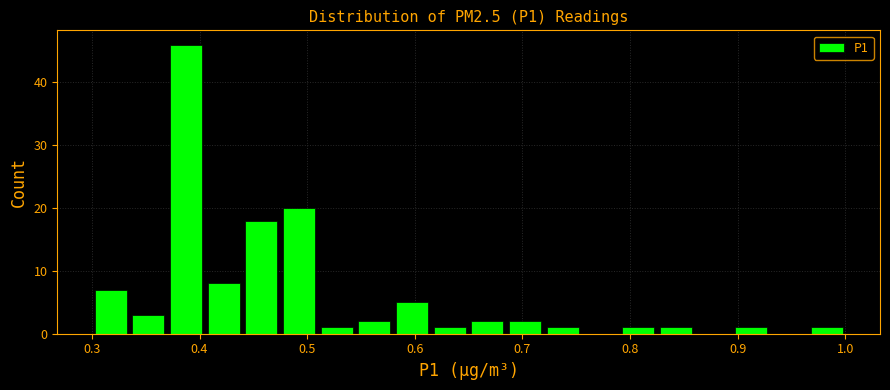

Around what value on the x-axis is the tallest bar? Give the approximate position of its centre, as read against the axis.

0.39